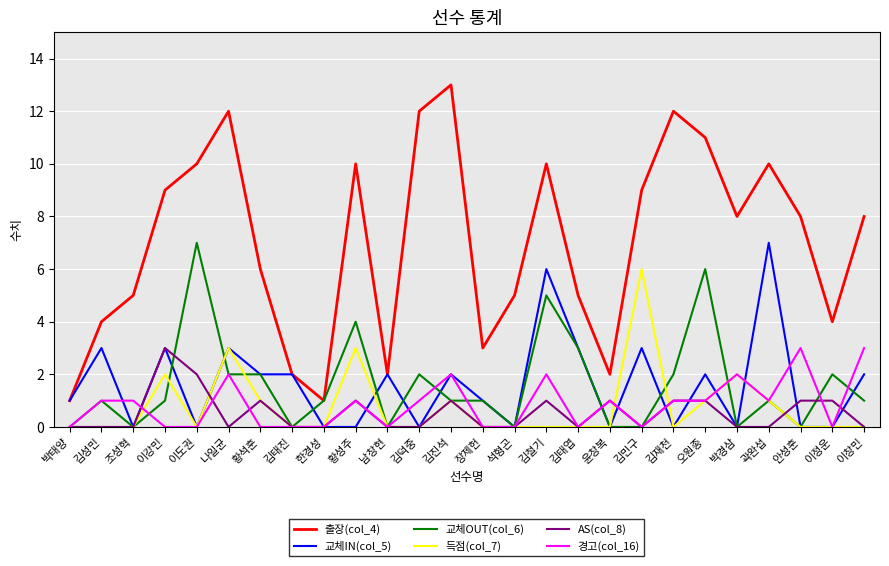

Reading right to left, what are all the values shown in this chart?

출장(col_4): 8	4	8	10	8	11	12	9	2	5	10	5	3	13	12	2	10	1	2	6	12	10	9	5	4	1
교체IN(col_5): 2	0	0	7	0	2	0	3	0	3	6	0	1	2	0	2	0	0	2	2	3	0	3	0	3	1
교체OUT(col_6): 1	2	0	1	0	6	2	0	0	3	5	0	1	1	2	0	4	1	0	2	2	7	1	0	1	0
득점(col_7): 0	0	0	1	2	1	0	6	0	0	0	0	0	1	0	0	3	0	0	1	3	0	2	0	0	0
AS(col_8): 0	1	1	0	0	1	1	0	1	0	1	0	0	1	0	0	1	0	0	1	0	2	3	0	0	0
경고(col_16): 3	0	3	1	2	1	1	0	1	0	2	0	0	2	1	0	1	0	0	0	2	0	0	1	1	0